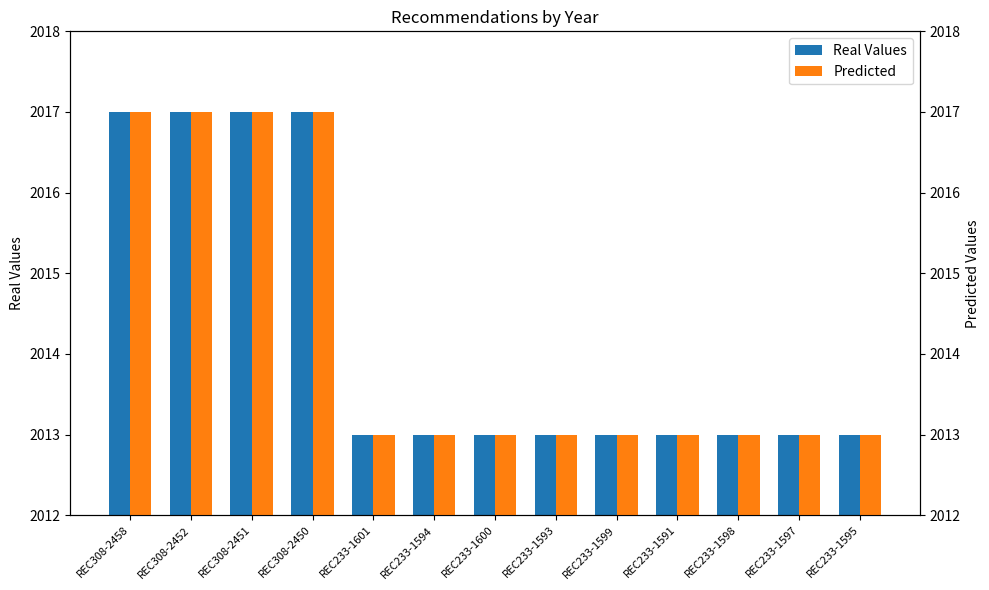

What is the label of the 1st bar from the left?

REC308-2458